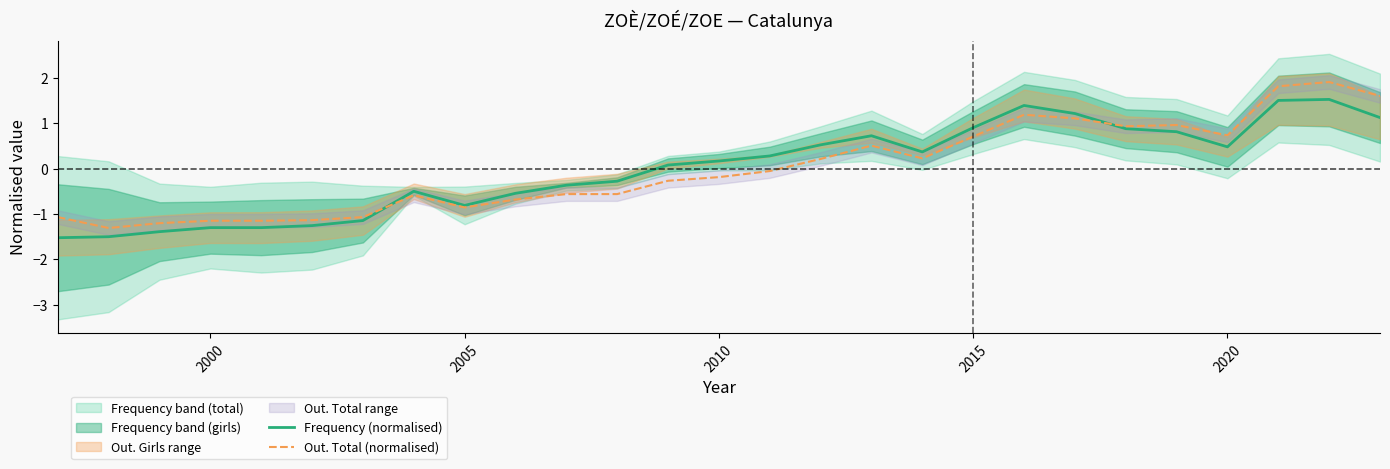

At how many categories does at least one series exceed -1?

20